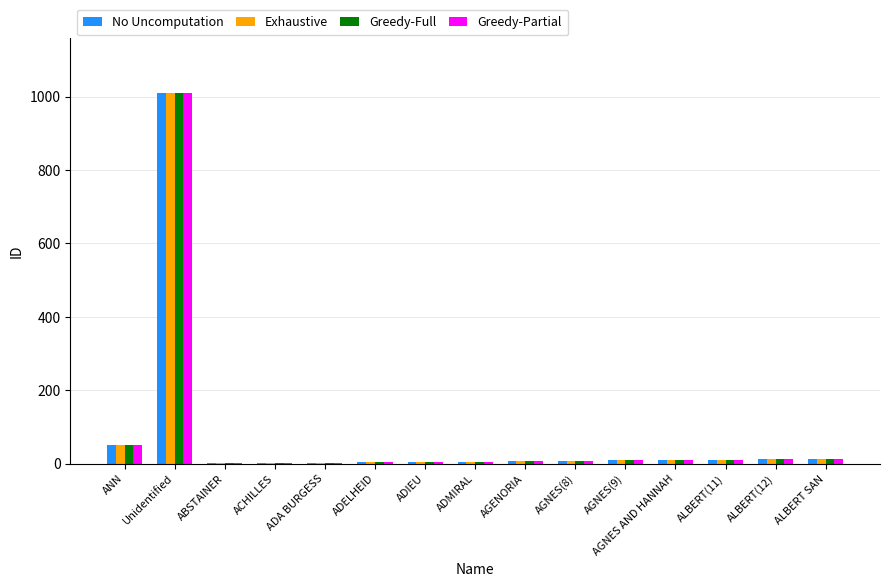

What is the sum of all Greedy-Full values?

1151